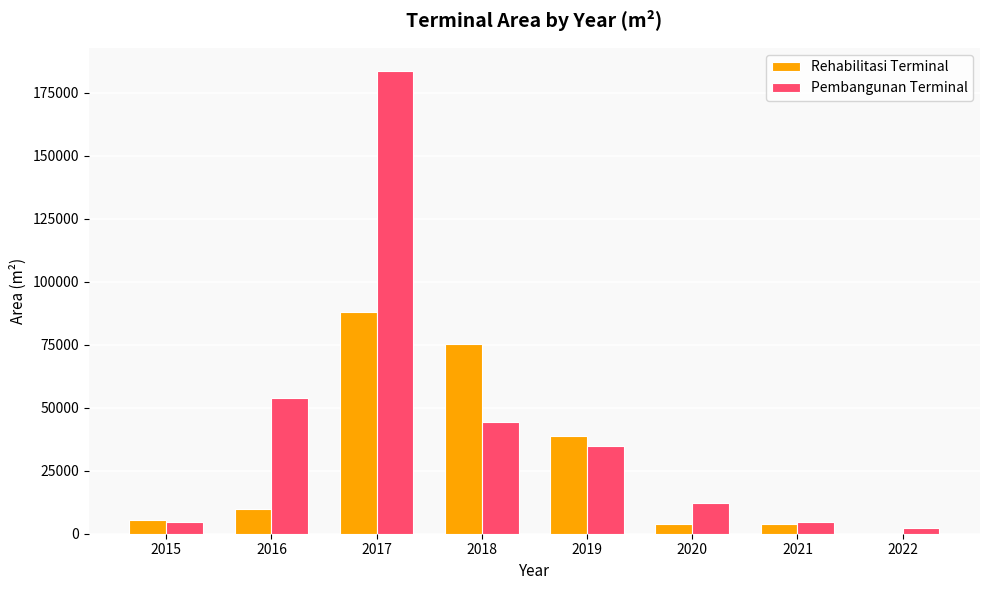

Which category has the highest value across all series?

2017